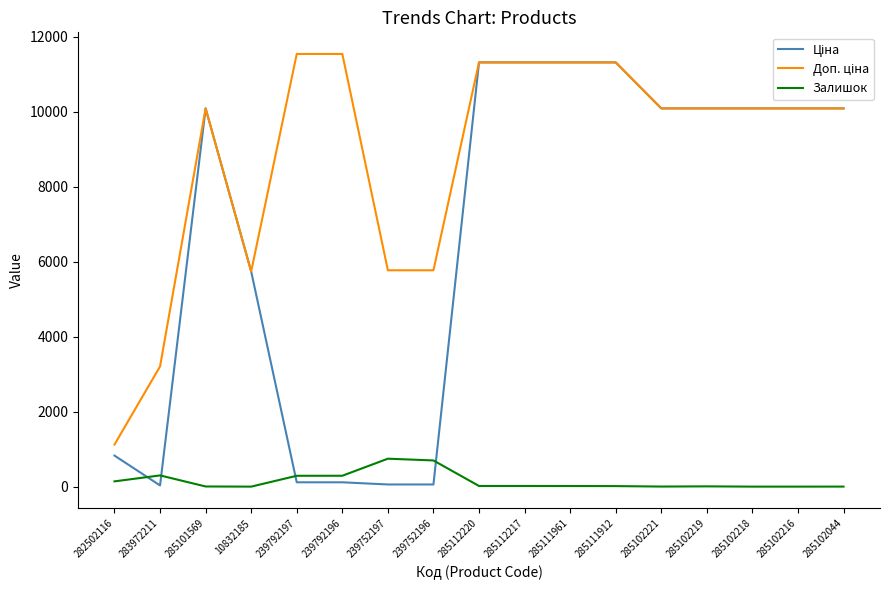

What is the difference between the highest and lowest values at 10832185?

5736.9